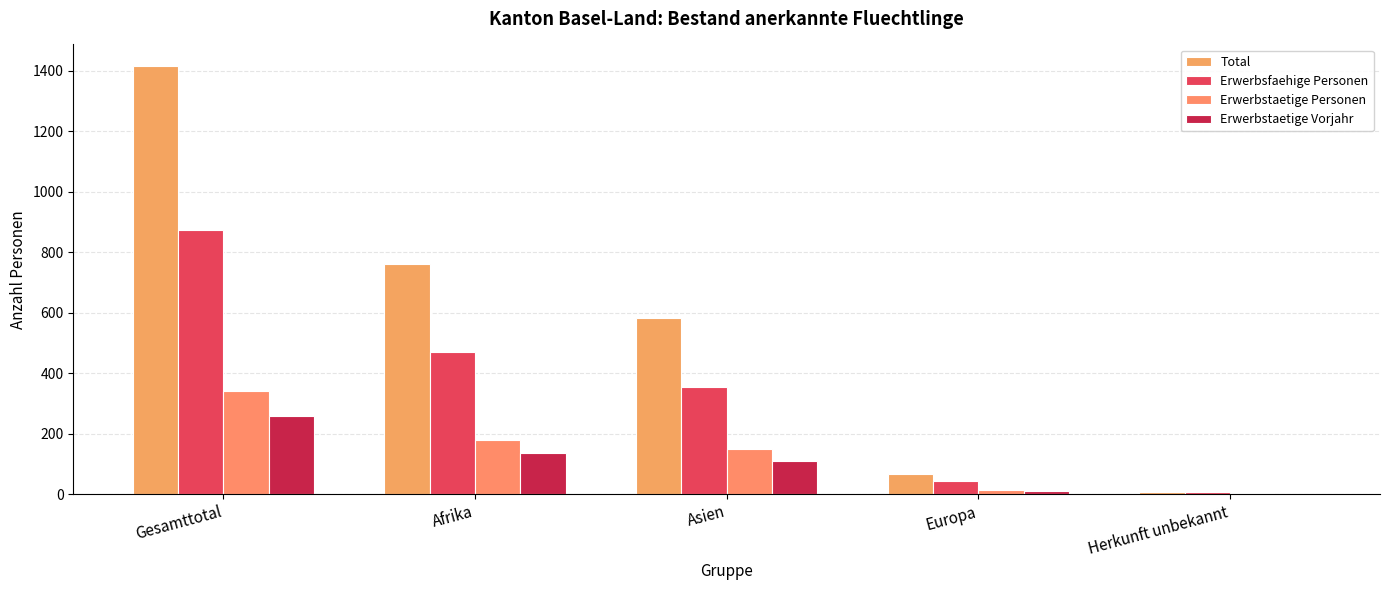

Count the number of categories in the chart.

5